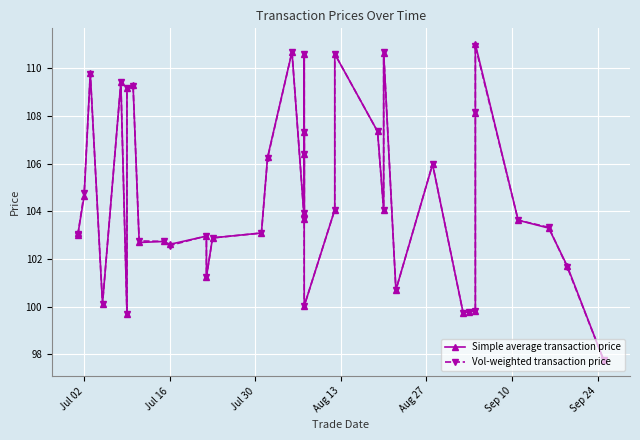

How many times do Simple average transaction price and Vol-weighted transaction price cross each other?

16